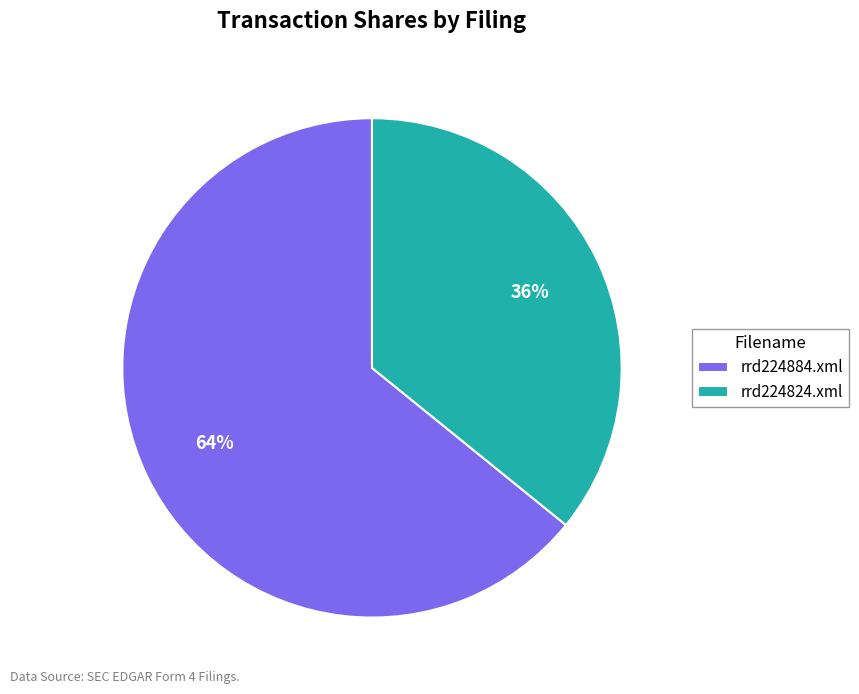

Rank the categories by value from highest to lowest.

rrd224884.xml, rrd224824.xml